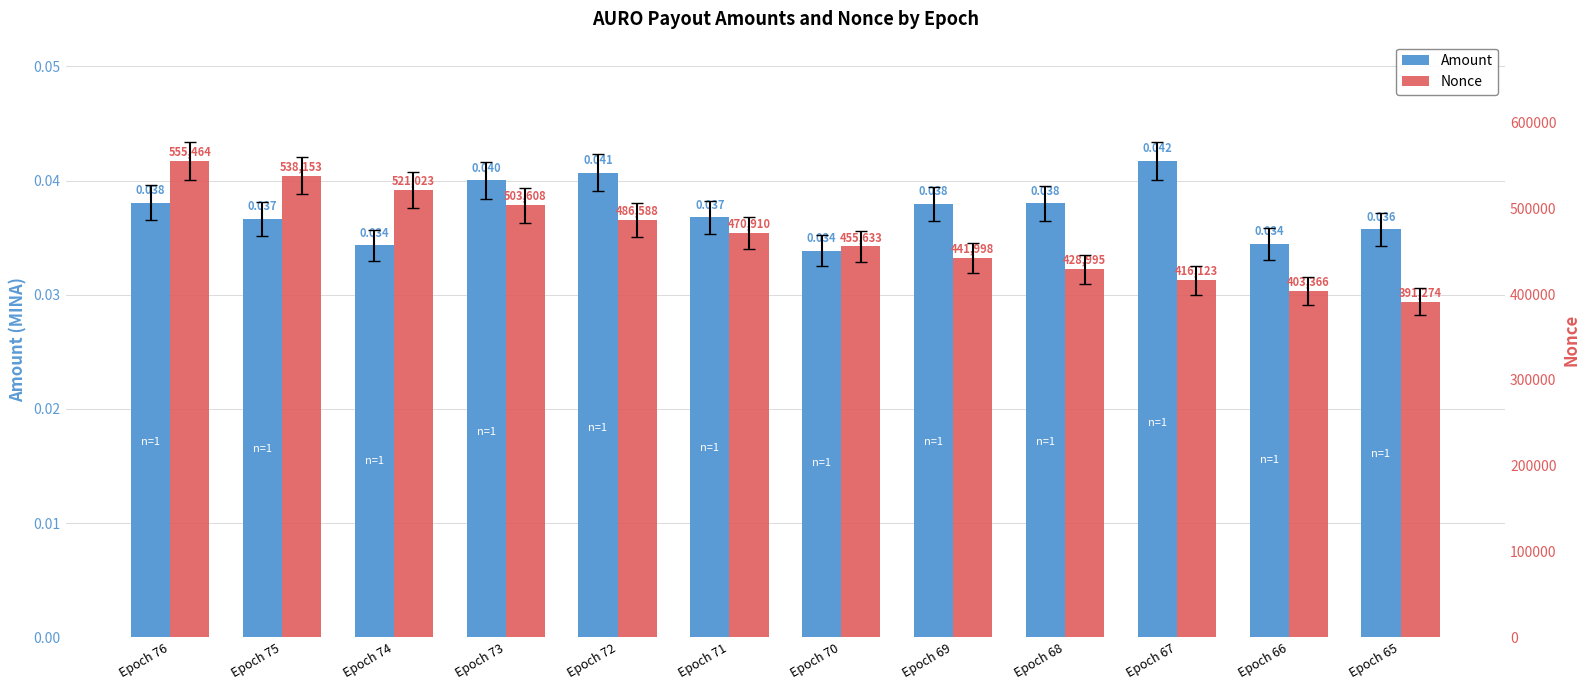

Is it true that Nonce equals 256834.9 at Epoch 73?

False